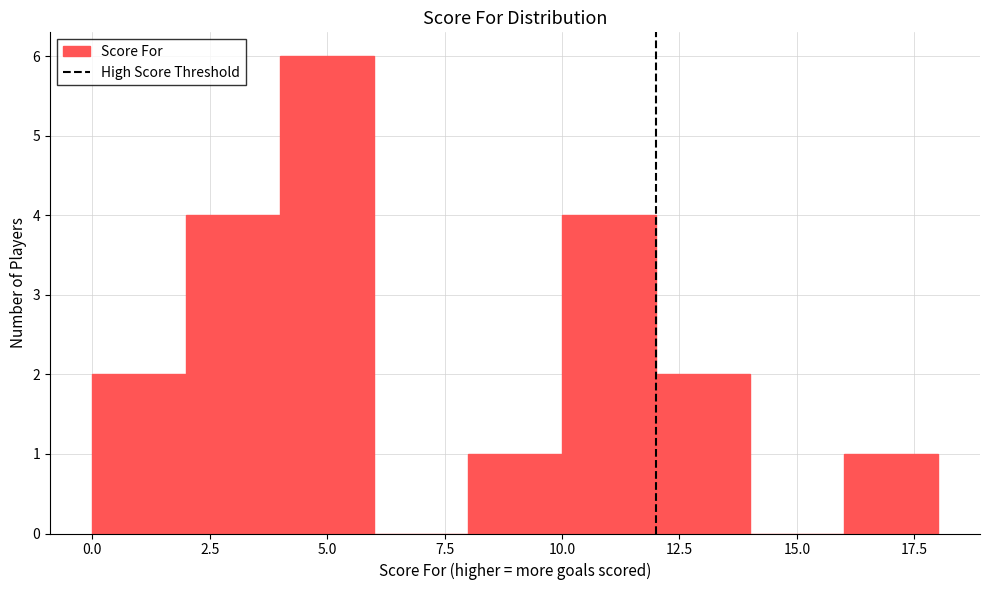

Reading left to right, transcribe this chart: for each bar, give the range it covers on the x-axis and its height. The values are not printed on the chart, so give them approximately, as read against the axis.

0 to 2: 2
2 to 4: 4
4 to 6: 6
6 to 8: 0
8 to 10: 1
10 to 12: 4
12 to 14: 2
14 to 16: 0
16 to 18: 1